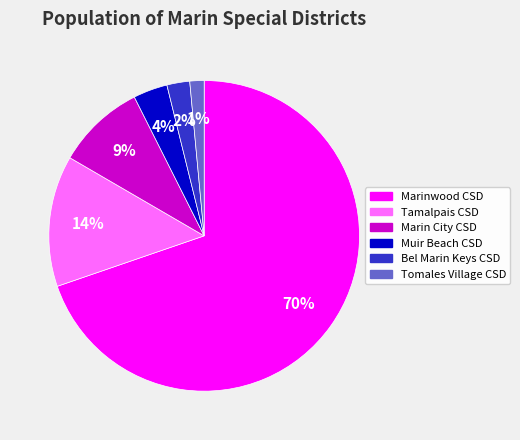

Is there a majority slice in this chart?

Yes